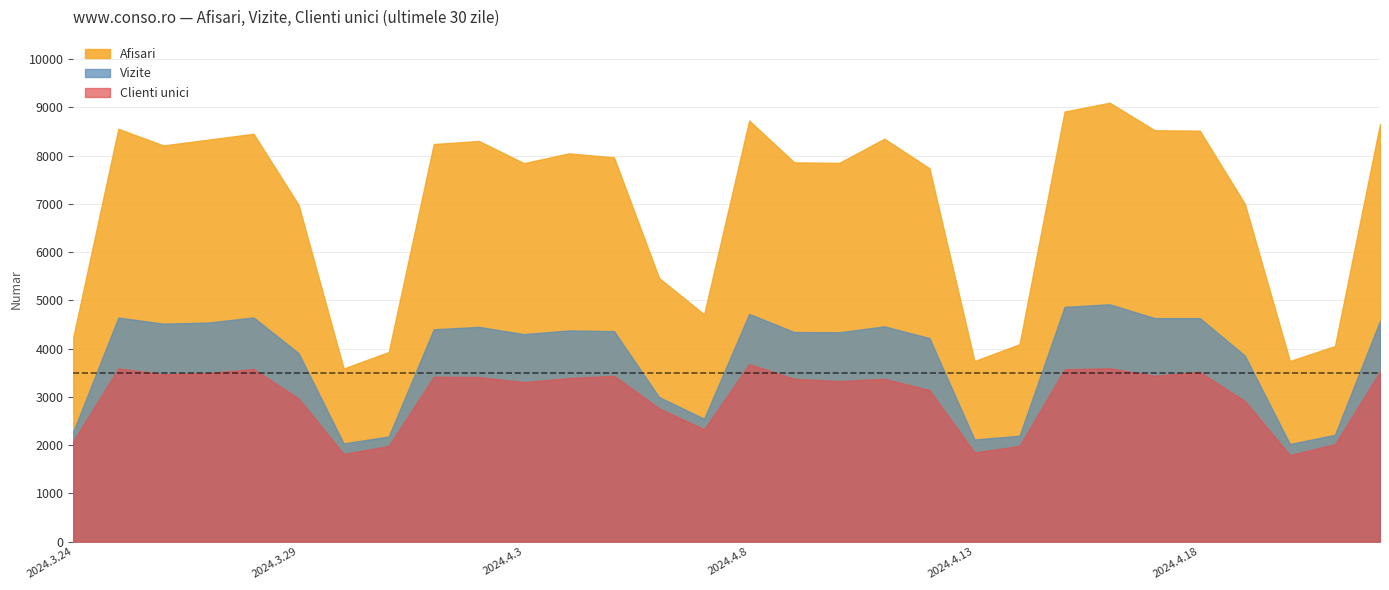

At which category is the sum across all series the highest?

2024.4.16